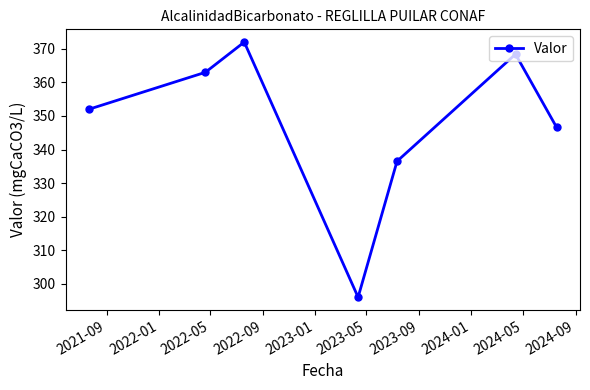

What is the value of the 7th point from the left?

346.6